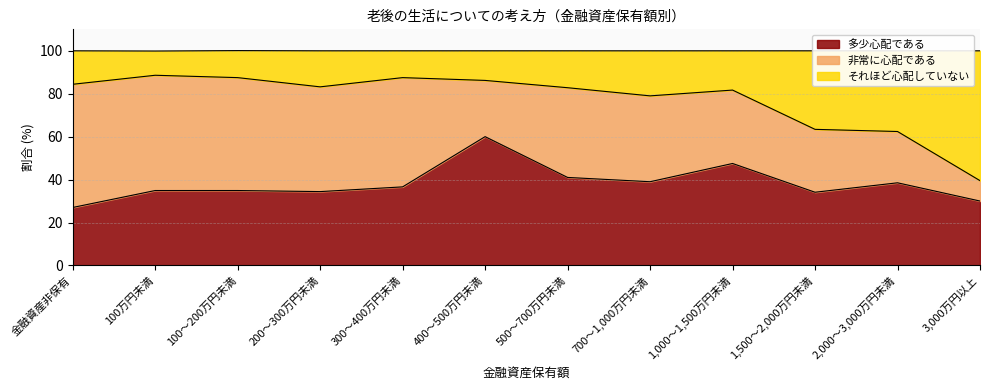

What is the total value across all series at 100～200万円未満?

100.1